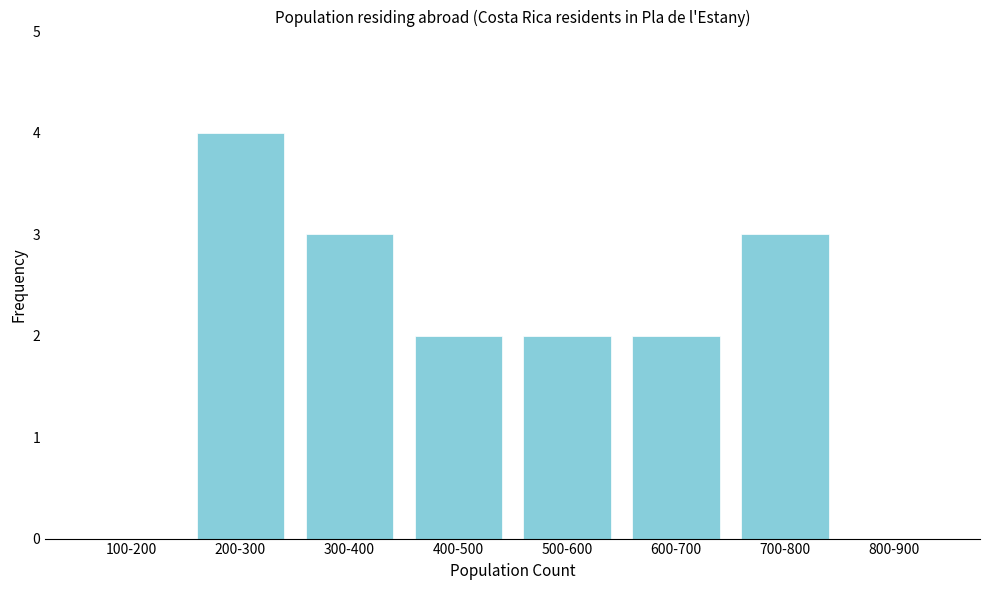

Reading left to right, transcribe all the data shown in this chart.

100-200=0	200-300=4	300-400=3	400-500=2	500-600=2	600-700=2	700-800=3	800-900=0